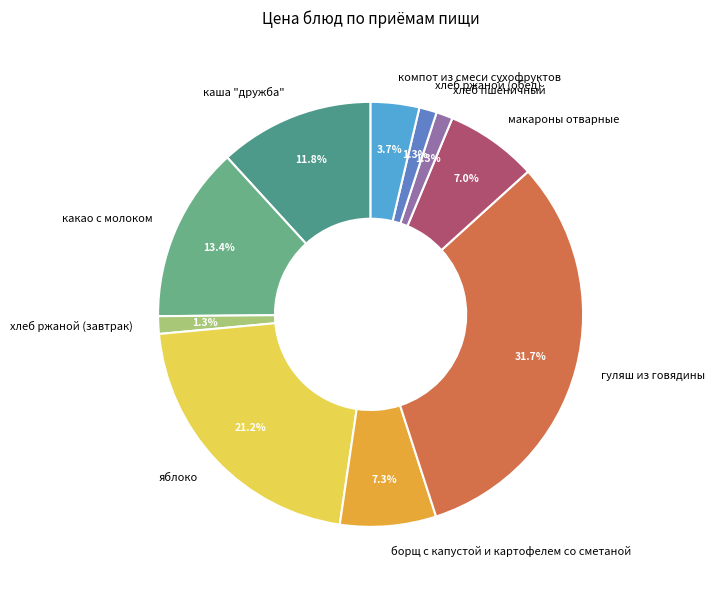

How much of the chart is everything except гуляш из говядины?

68.3%